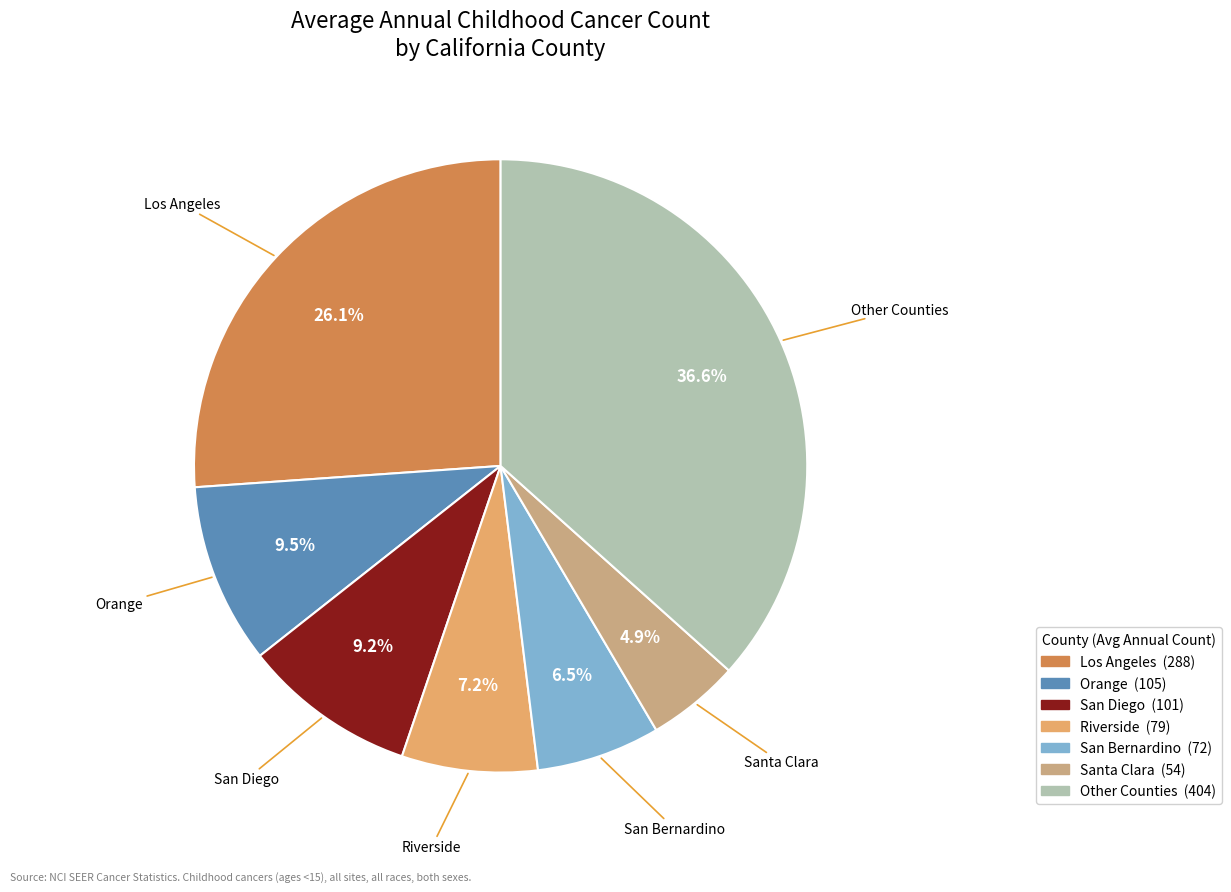

How many slices are in this pie chart?

7